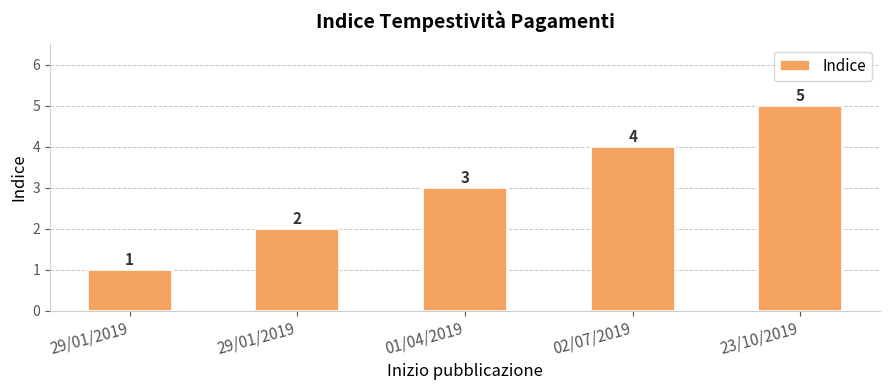

How many distinct data groups are displayed?

1